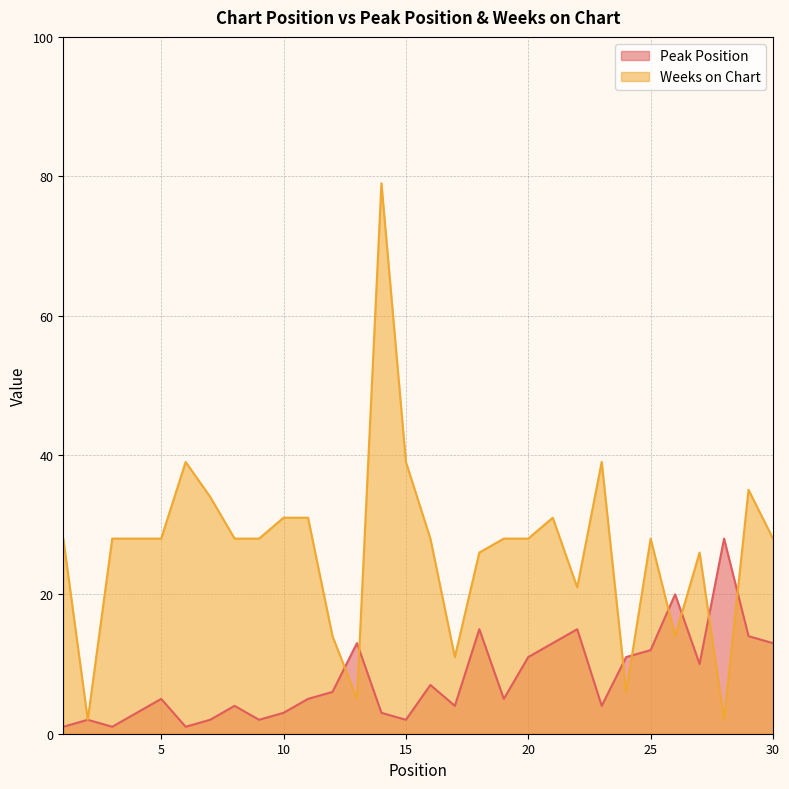

Rank the series by their average value, from highest to lowest.

Weeks on Chart, Peak Position